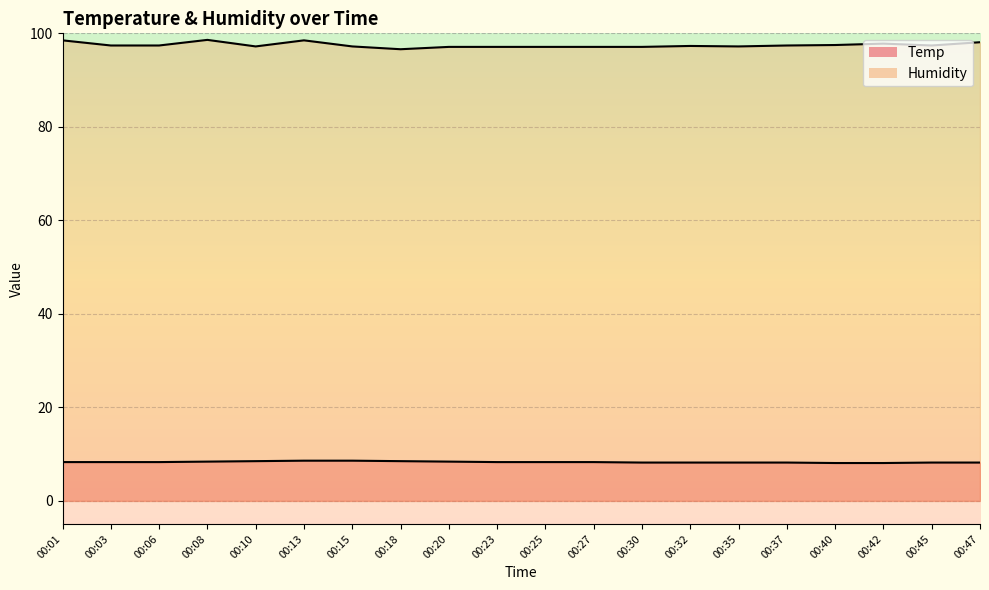

Which series has the widest spread of values?

Humidity